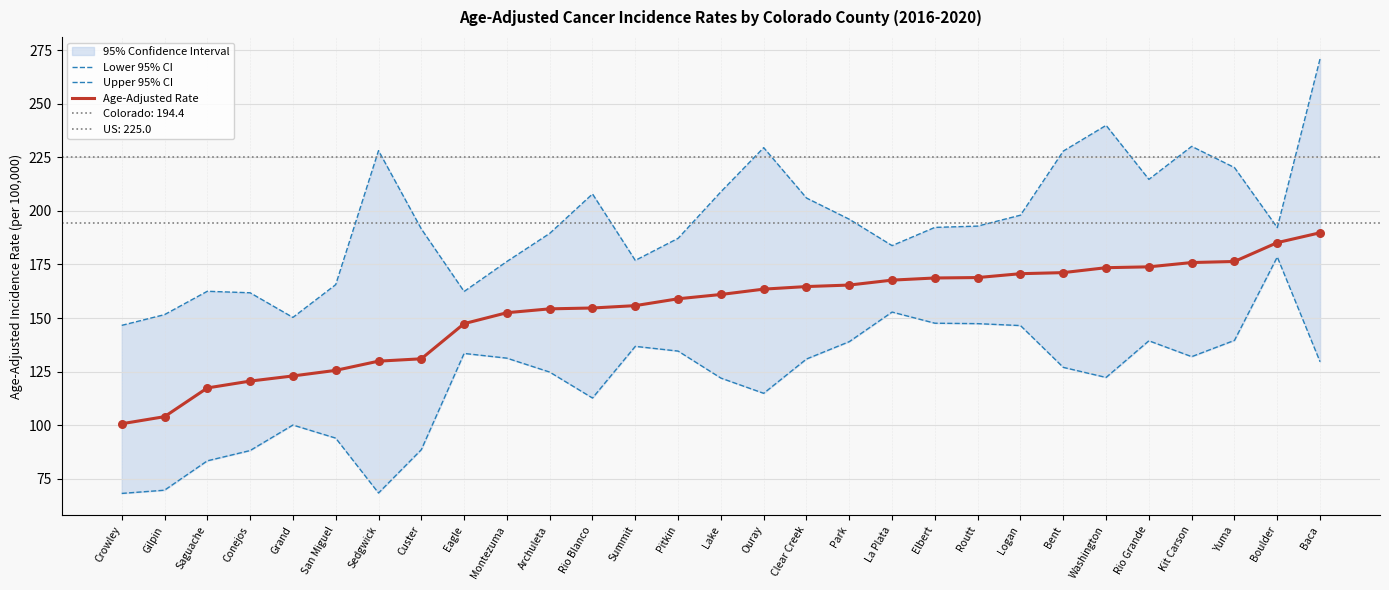

At how many categories does at least one series exceed 214?

8